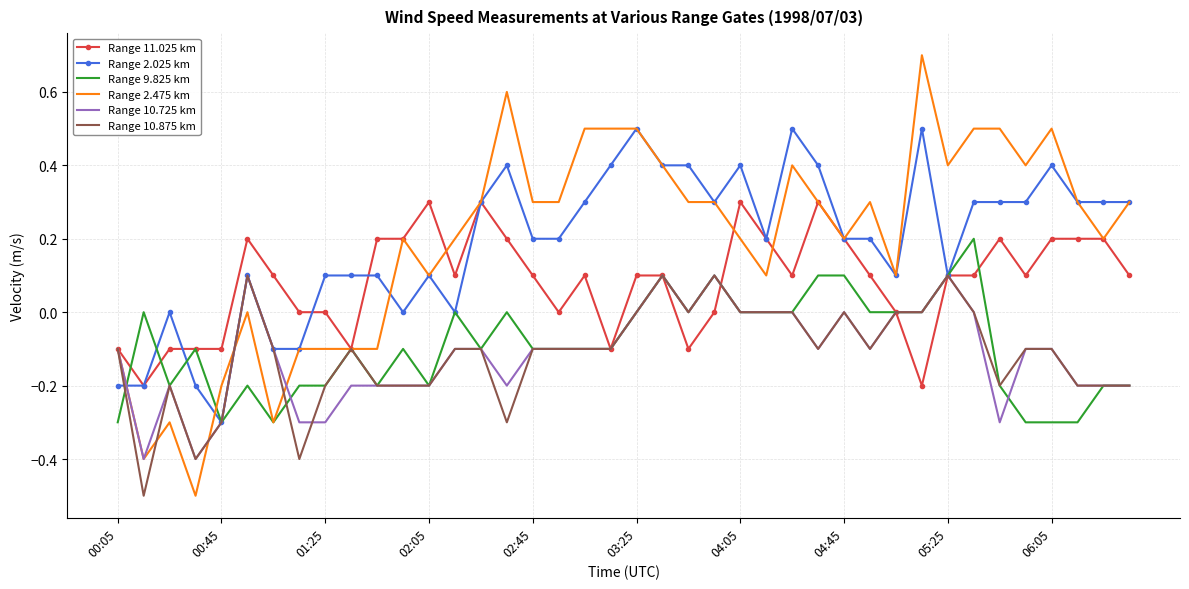

What is the highest value of the Range 2.475 km series?

0.7